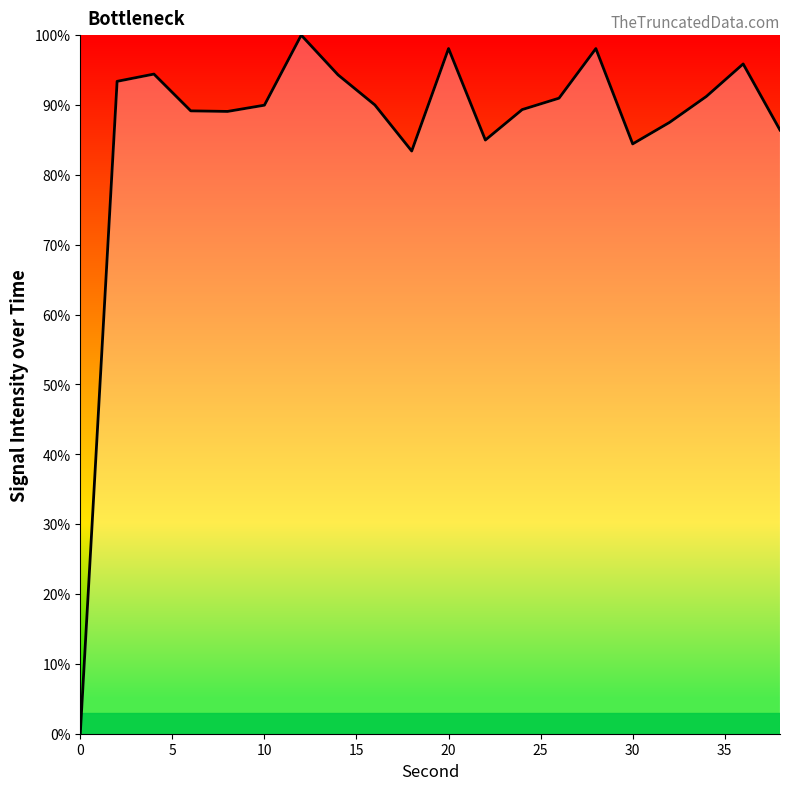

How many categories are shown in the chart?

20